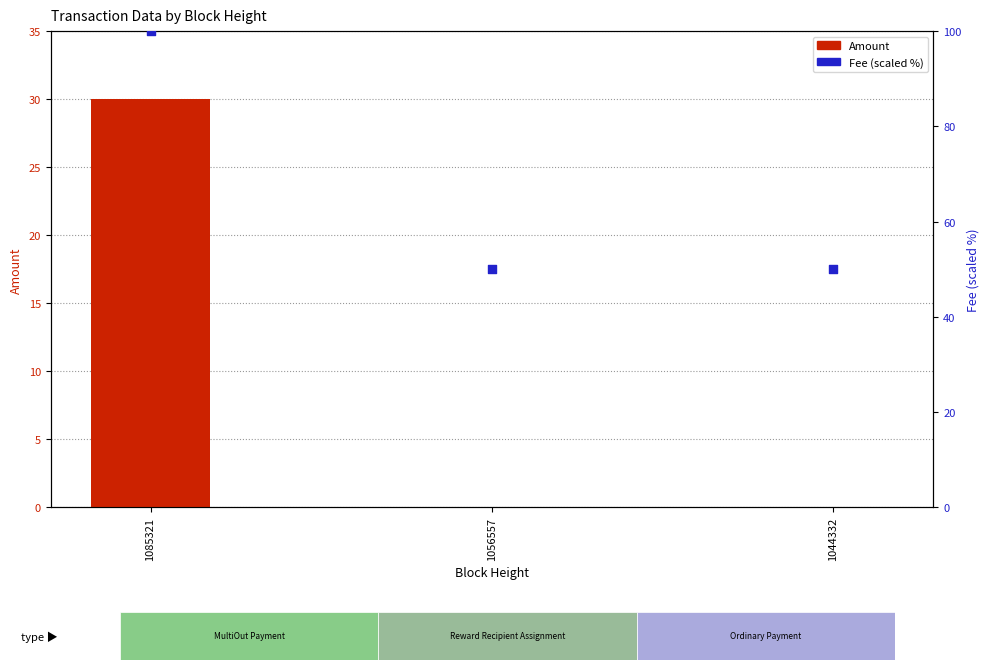

Is the value of Fee (scaled %) at 1056557 greater than the value of Amount at 1085321?

Yes